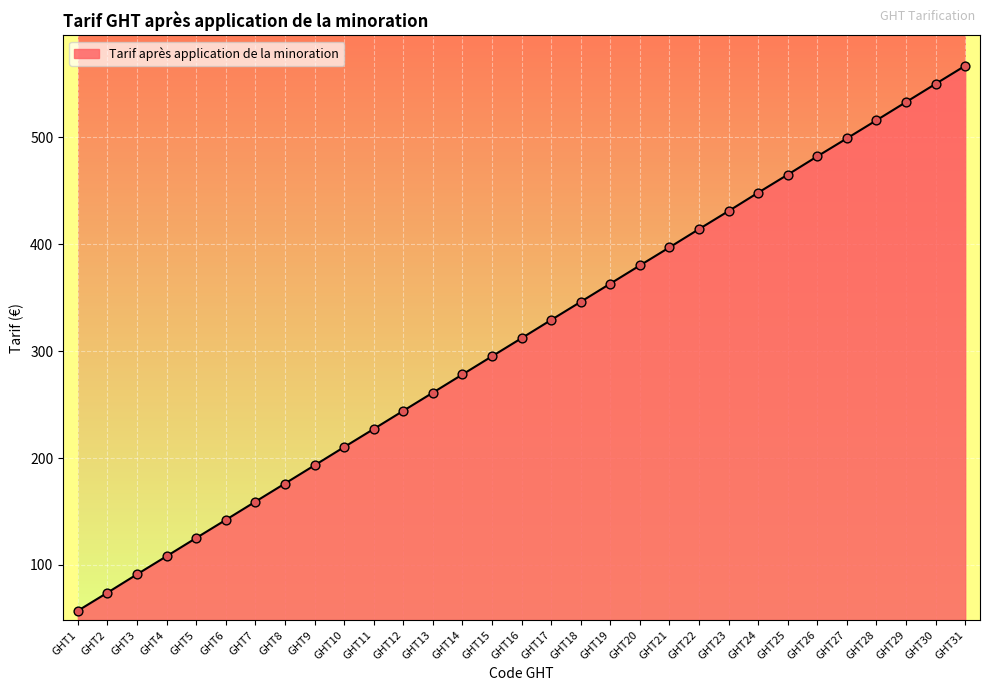

What is the change in value from GHT7 to GHT9?

+34.0